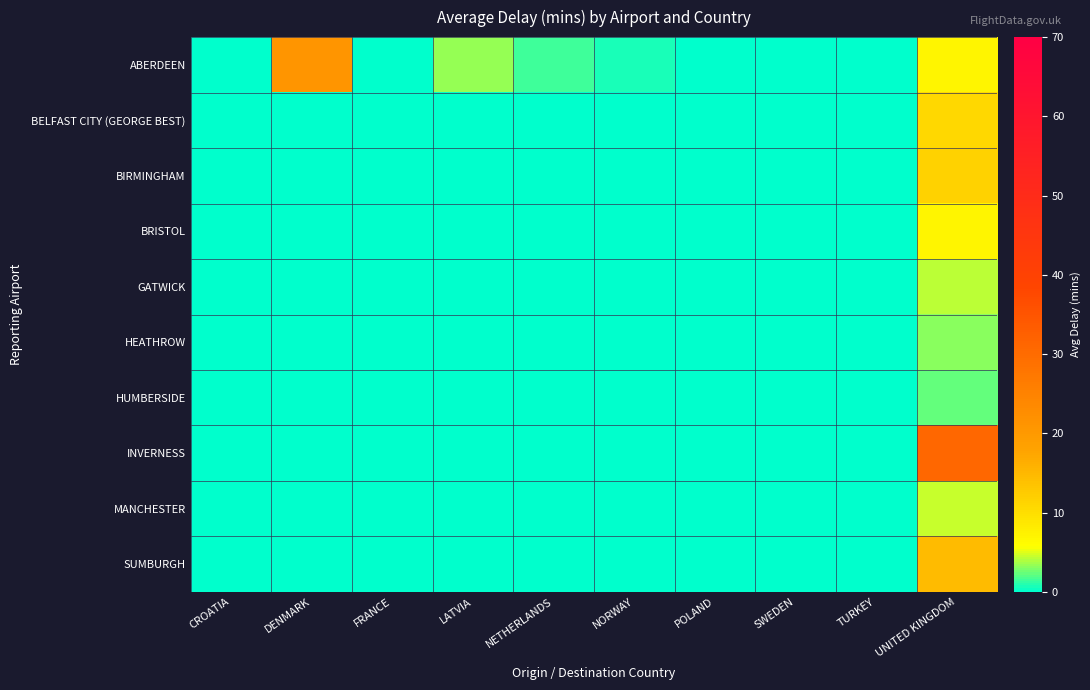

Reading left to right, list all the values displayed in this chart.

ABERDEEN: CROATIA=0.0	DENMARK=21.0	FRANCE=0.0	LATVIA=3.5	NETHERLANDS=1.6	NORWAY=0.6	POLAND=0.0	SWEDEN=0.0	TURKEY=0.0	UNITED KINGDOM=7.0
BELFAST CITY (GEORGE BEST): CROATIA=0.0	DENMARK=0.0	FRANCE=0.0	LATVIA=0.0	NETHERLANDS=0.0	NORWAY=0.0	POLAND=0.0	SWEDEN=0.0	TURKEY=0.0	UNITED KINGDOM=10.9
BIRMINGHAM: CROATIA=0.0	DENMARK=0.0	FRANCE=0.0	LATVIA=0.0	NETHERLANDS=0.0	NORWAY=0.0	POLAND=0.0	SWEDEN=0.0	TURKEY=0.0	UNITED KINGDOM=11.6
BRISTOL: CROATIA=0.0	DENMARK=0.0	FRANCE=0.0	LATVIA=0.0	NETHERLANDS=0.0	NORWAY=0.0	POLAND=0.0	SWEDEN=0.0	TURKEY=0.0	UNITED KINGDOM=6.9
GATWICK: CROATIA=0.0	DENMARK=0.0	FRANCE=0.0	LATVIA=0.0	NETHERLANDS=0.0	NORWAY=0.0	POLAND=0.0	SWEDEN=0.0	TURKEY=0.0	UNITED KINGDOM=4.3
HEATHROW: CROATIA=0.0	DENMARK=0.0	FRANCE=0.0	LATVIA=0.0	NETHERLANDS=0.0	NORWAY=0.0	POLAND=0.0	SWEDEN=0.0	TURKEY=0.0	UNITED KINGDOM=3.1
HUMBERSIDE: CROATIA=0.0	DENMARK=0.0	FRANCE=0.0	LATVIA=0.0	NETHERLANDS=0.0	NORWAY=0.0	POLAND=0.0	SWEDEN=0.0	TURKEY=0.0	UNITED KINGDOM=2.3
INVERNESS: CROATIA=0.0	DENMARK=0.0	FRANCE=0.0	LATVIA=0.0	NETHERLANDS=0.0	NORWAY=0.0	POLAND=0.0	SWEDEN=0.0	TURKEY=0.0	UNITED KINGDOM=31.0
MANCHESTER: CROATIA=0.0	DENMARK=0.0	FRANCE=0.0	LATVIA=0.0	NETHERLANDS=0.0	NORWAY=0.0	POLAND=0.0	SWEDEN=0.0	TURKEY=0.0	UNITED KINGDOM=4.6
SUMBURGH: CROATIA=0.0	DENMARK=0.0	FRANCE=0.0	LATVIA=0.0	NETHERLANDS=0.0	NORWAY=0.0	POLAND=0.0	SWEDEN=0.0	TURKEY=0.0	UNITED KINGDOM=14.6